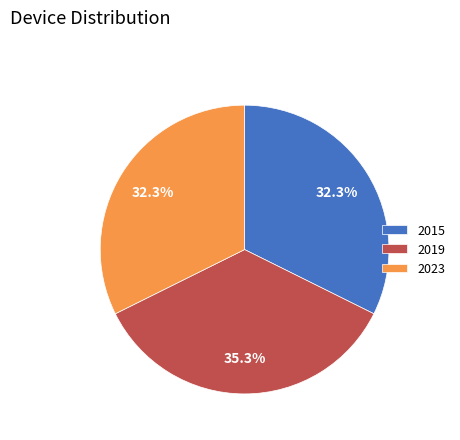

Combined, do 2015 and 2023 account for over 50%?

Yes